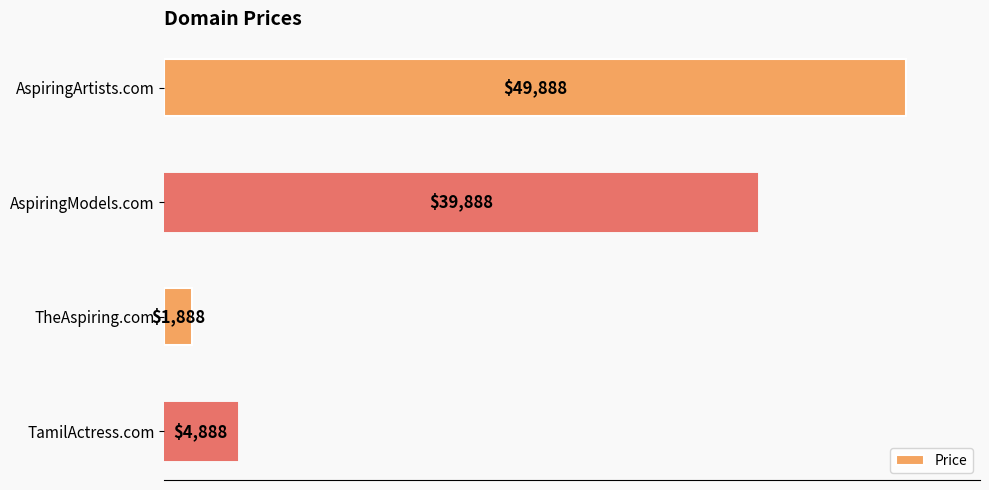

The value at AspiringModels.com is 71247. True or false?

False